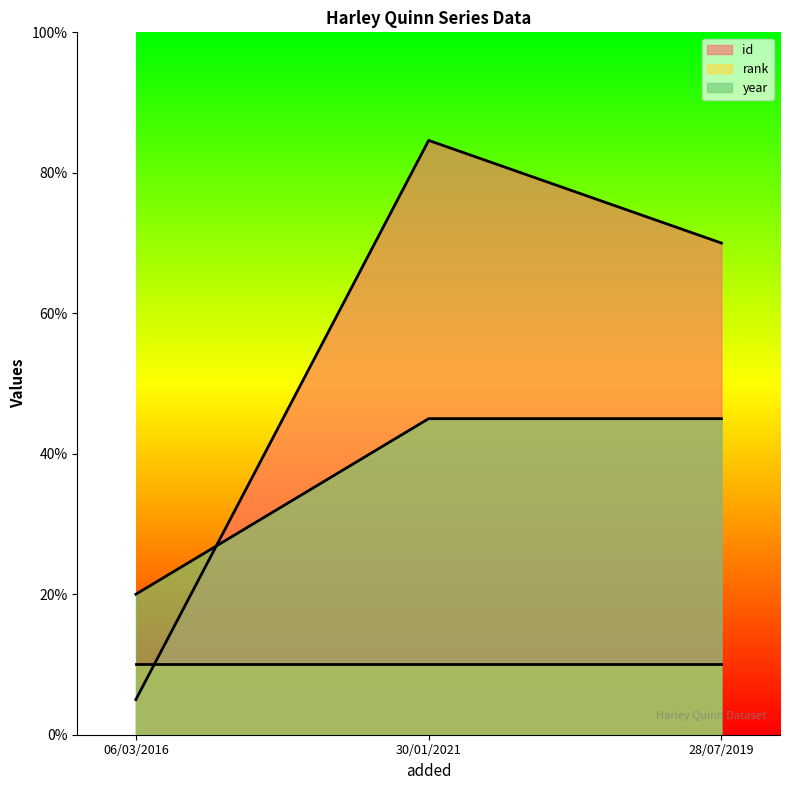

Is it true that id equals 113.0 at 30/01/2021?

False